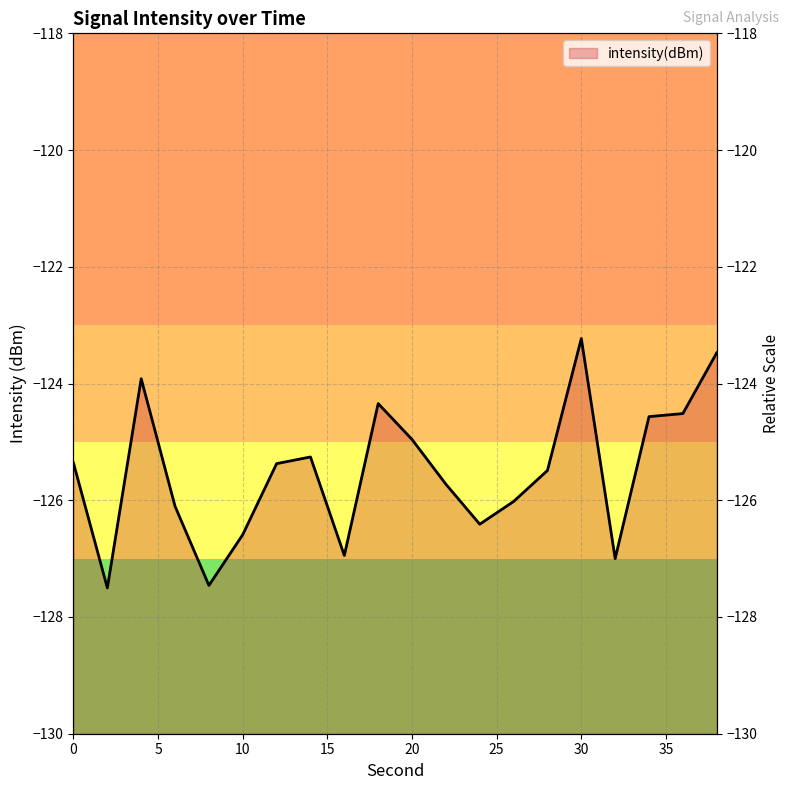

At which label does the data first exceed -125?

4